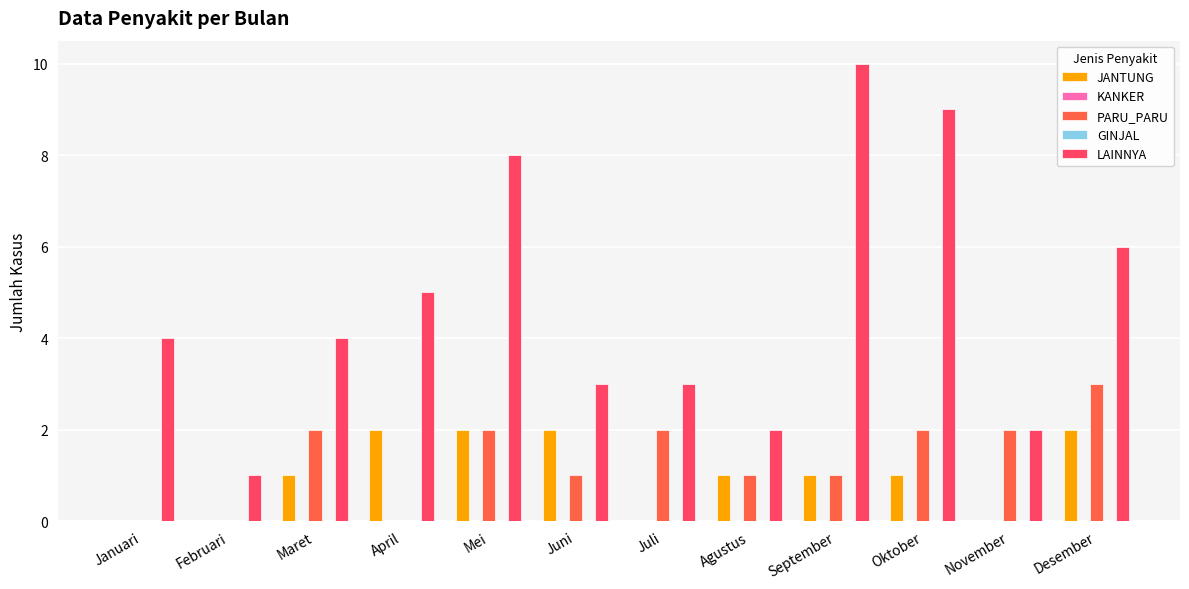

Which category has the highest value across all series?

September